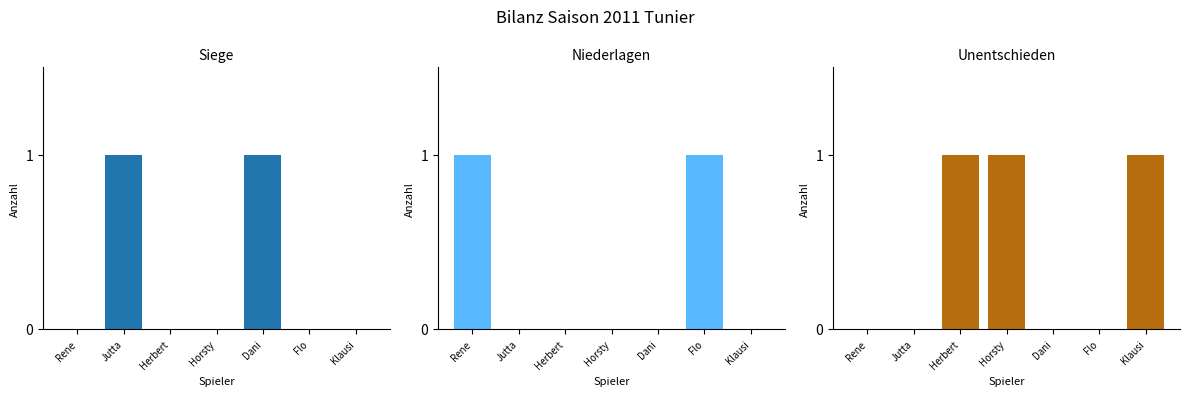

Is the value of Siege at Rene greater than the value of Niederlagen at Flo?

No